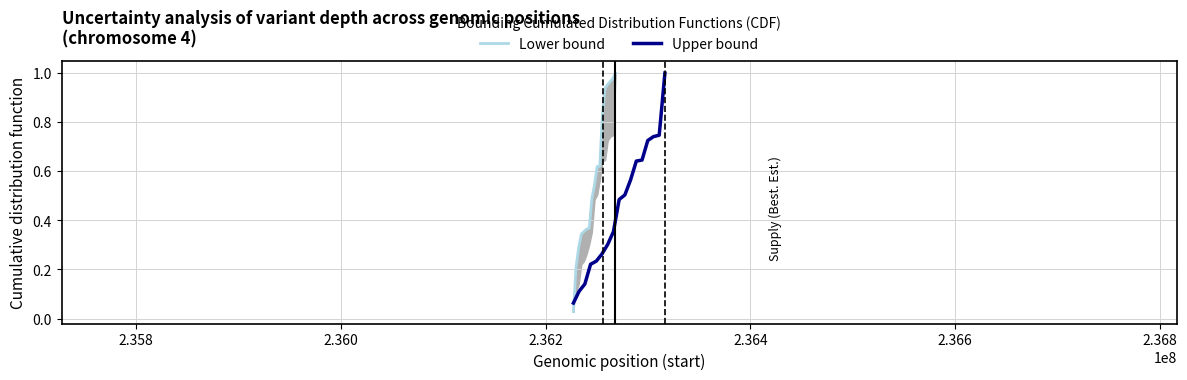

What is the maximum value shown in the chart?

1.0